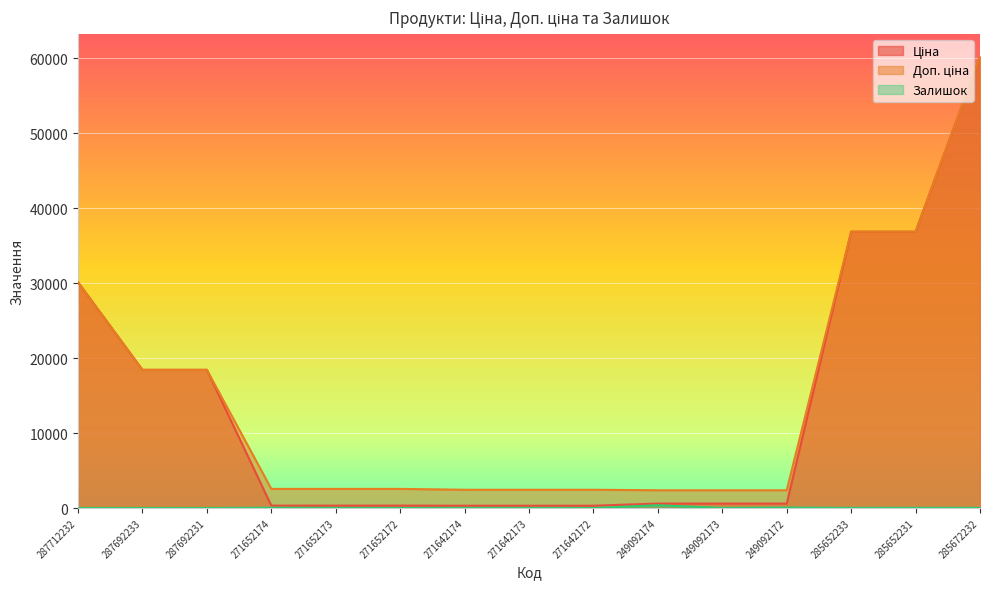

How many data points in Ціна are above 591?

9